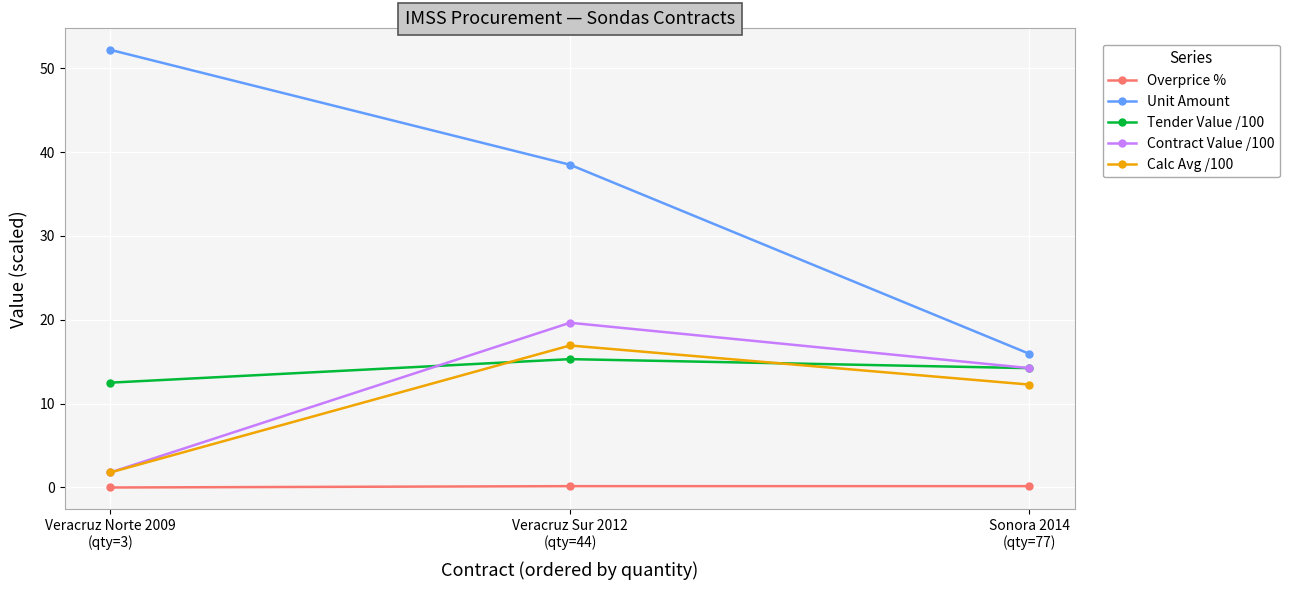

What is the total value across all series at Veracruz Norte 2009
(qty=3)?

68.3